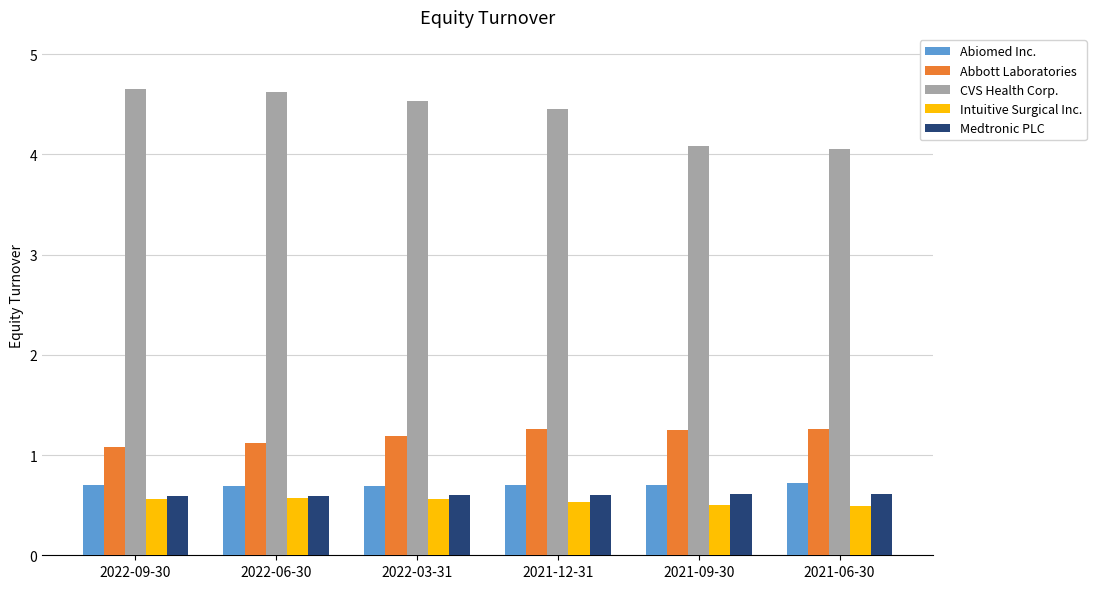

What is the sum of all Abbott Laboratories values?

7.2